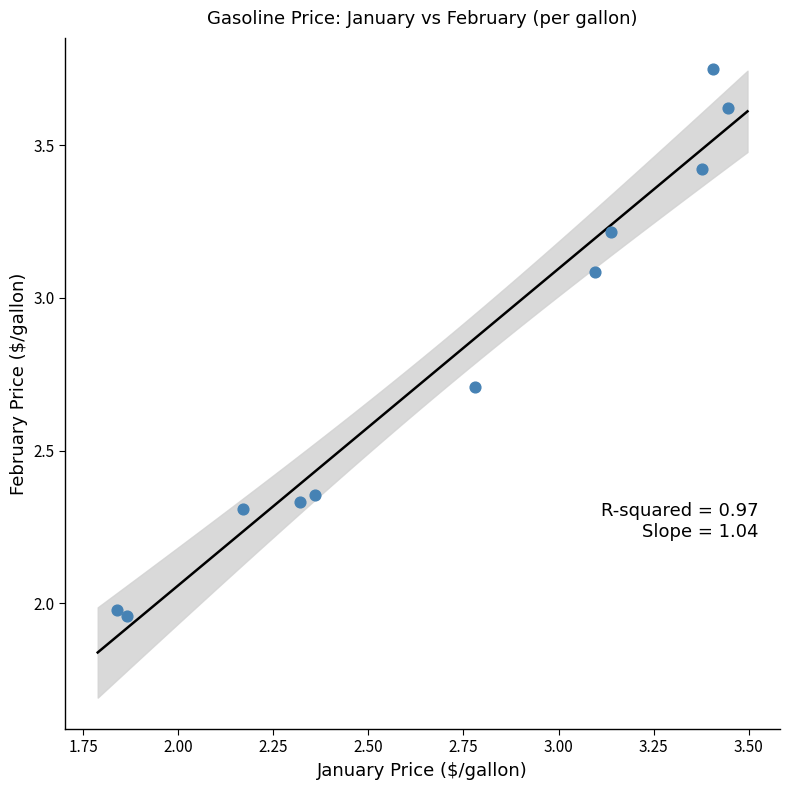

What is the average Y value?

2.8